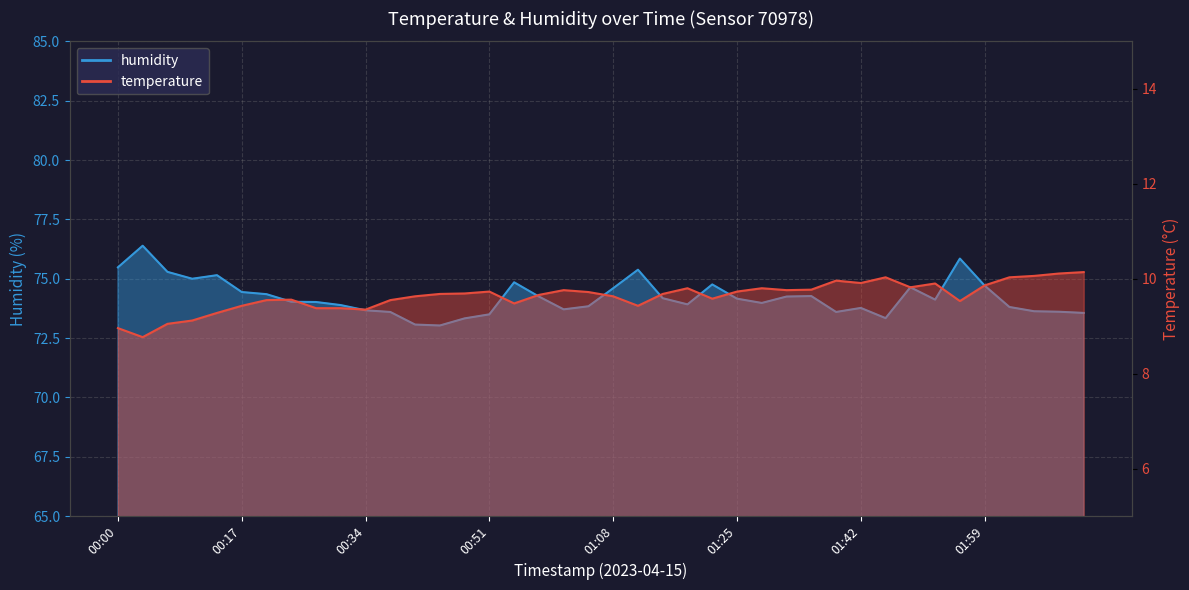

Which category has the highest value in the humidity series?

00:03